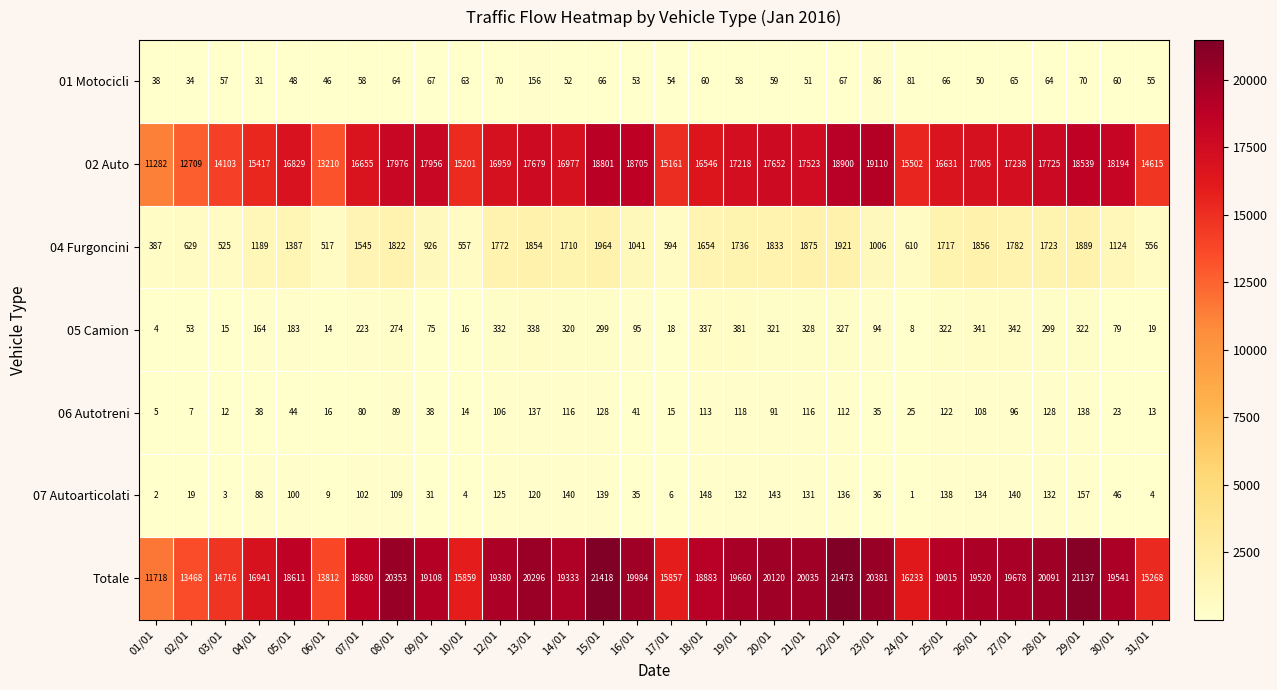

Read the 05 Camion value at 23/01.

94